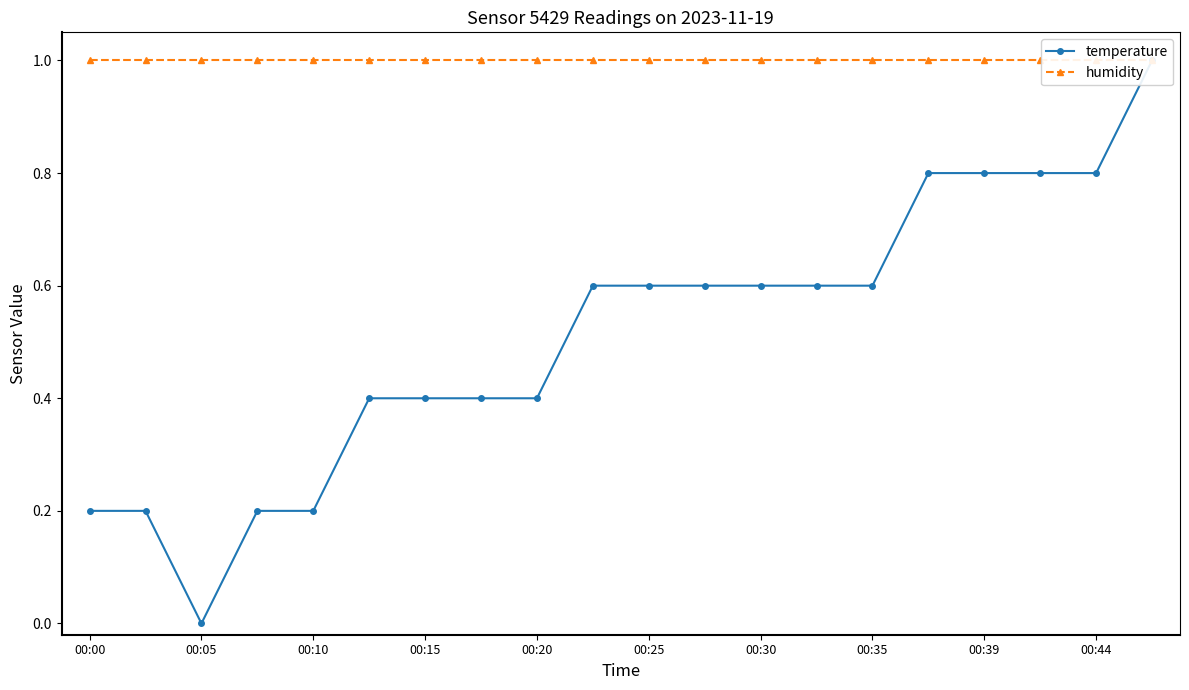

Reading right to left, list all the values displayed in this chart.

temperature: 1.0	0.8	0.8	0.8	0.8	0.6	0.6	0.6	0.6	0.6	0.6	0.4	0.4	0.4	0.4	0.2	0.2	0.0	0.2	0.2
humidity: 1.0	1.0	1.0	1.0	1.0	1.0	1.0	1.0	1.0	1.0	1.0	1.0	1.0	1.0	1.0	1.0	1.0	1.0	1.0	1.0